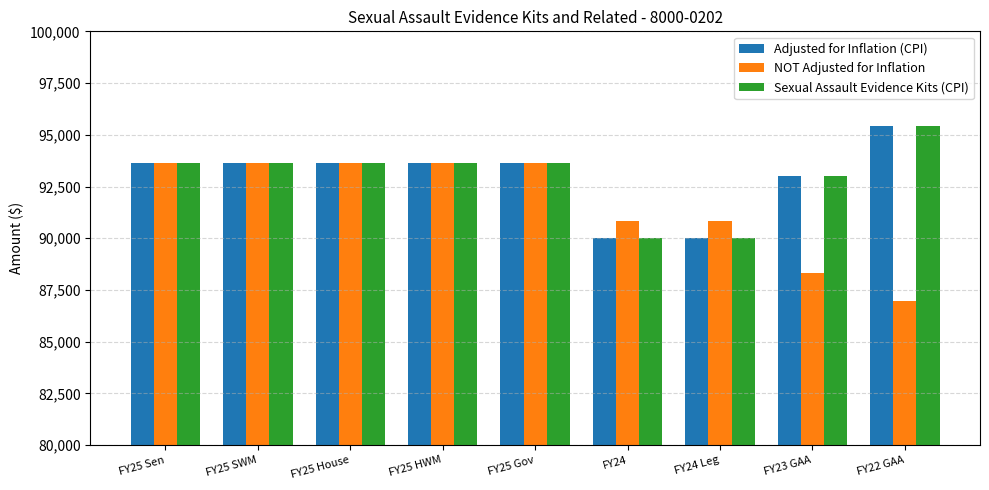

The Sexual Assault Evidence Kits (CPI) series shows 93631 at FY25 SWM. True or false?

True